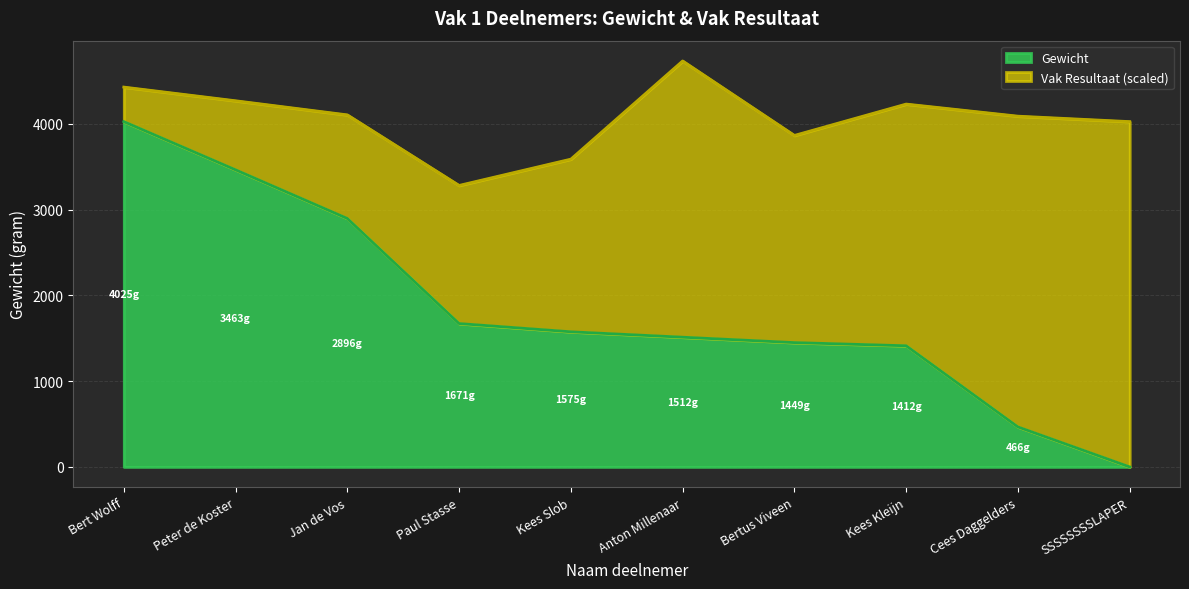

Reading right to left, list all the values displayed in this chart.

0	466	1412	1449	1512	1575	1671	2896	3463	4025